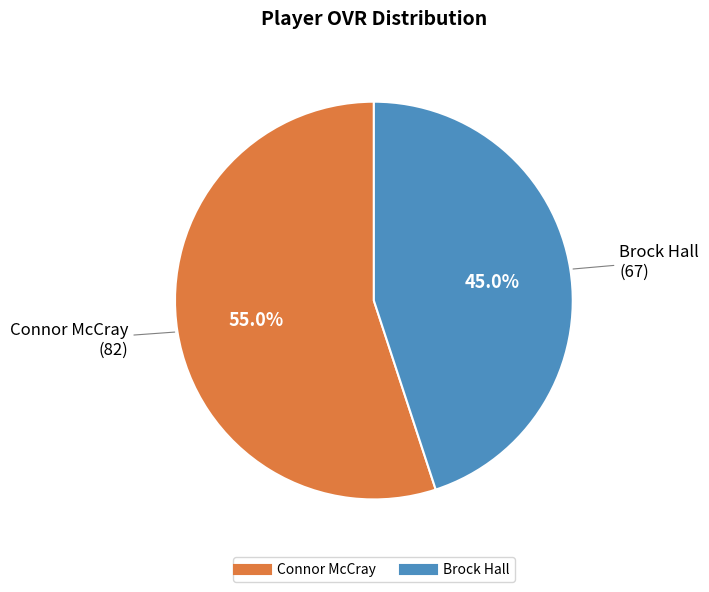

To the nearest percent, what is the combined percentage of Brock Hall and Connor McCray?

100%